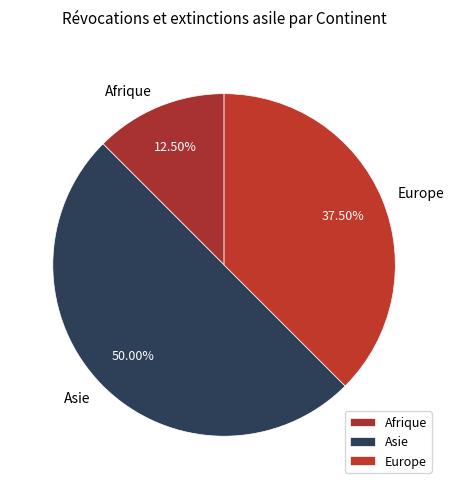

Rank the categories by value from lowest to highest.

Afrique, Europe, Asie